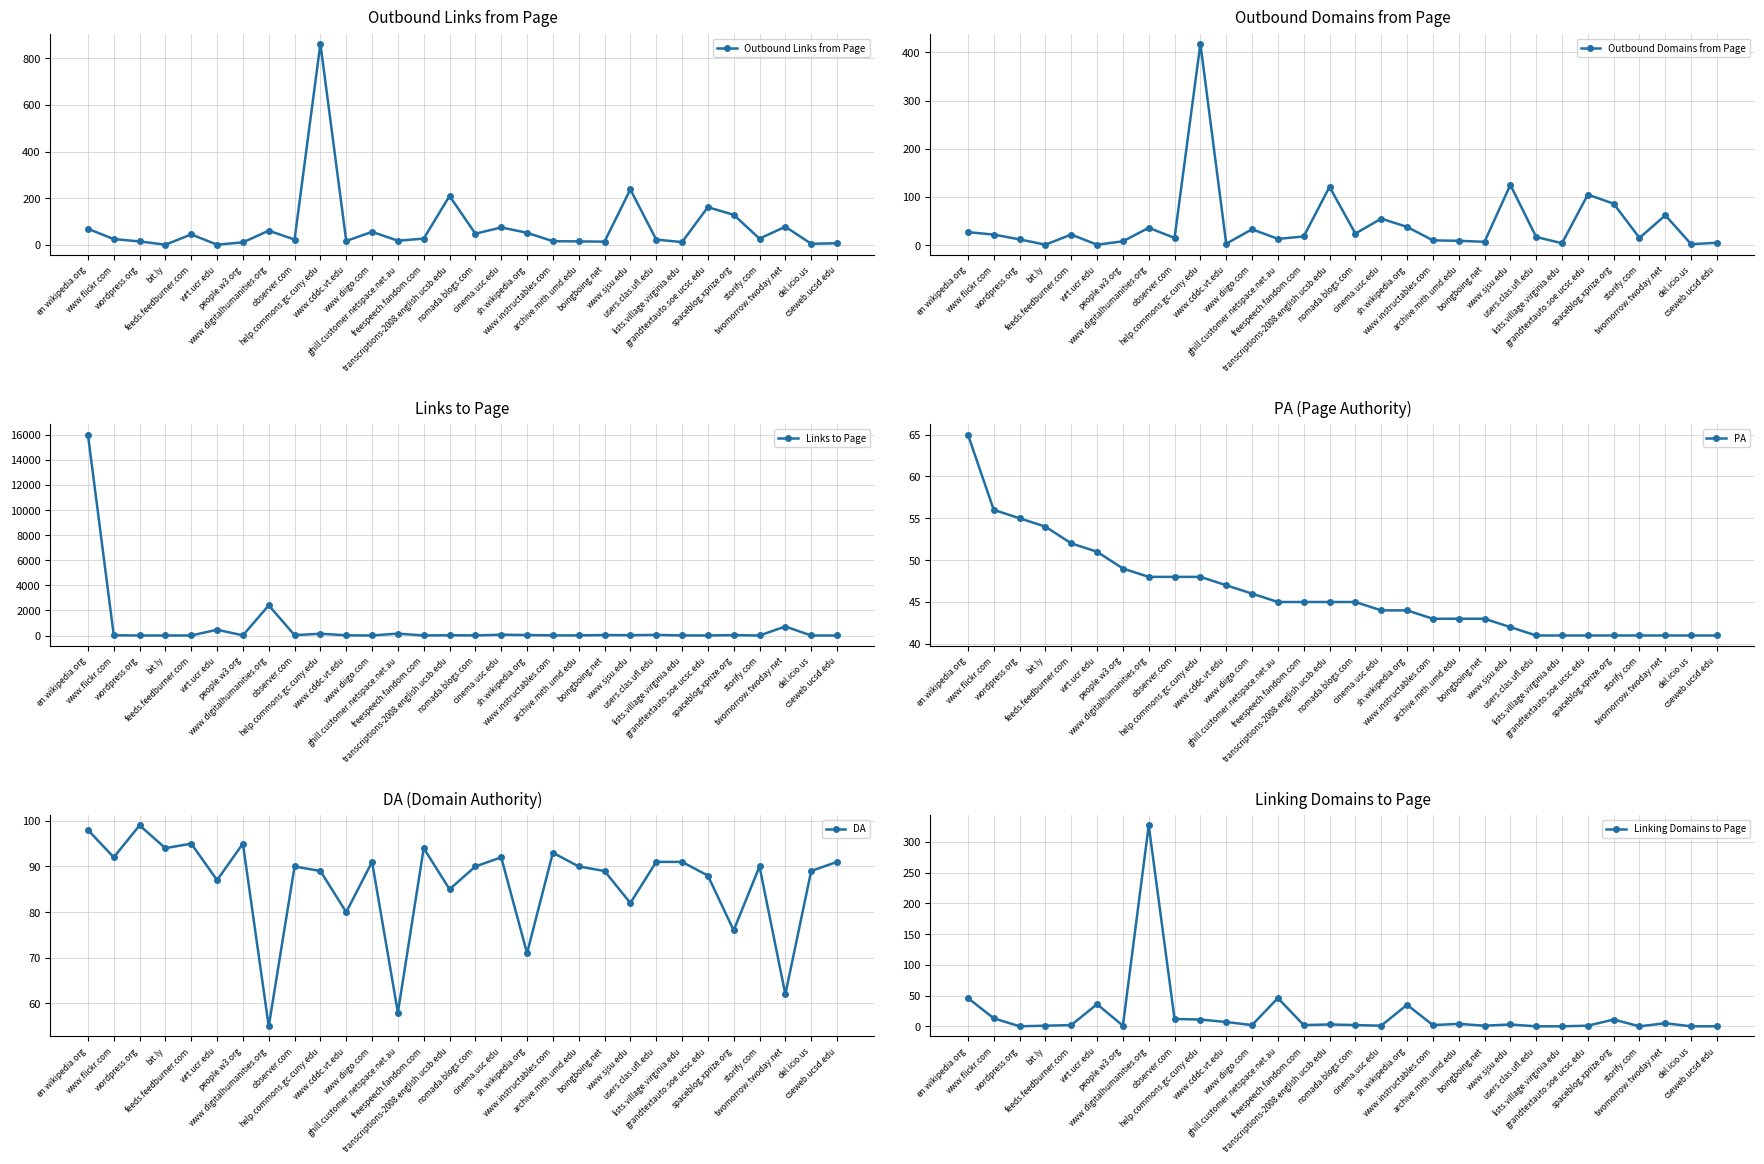

What is the greatest value displayed?

16028